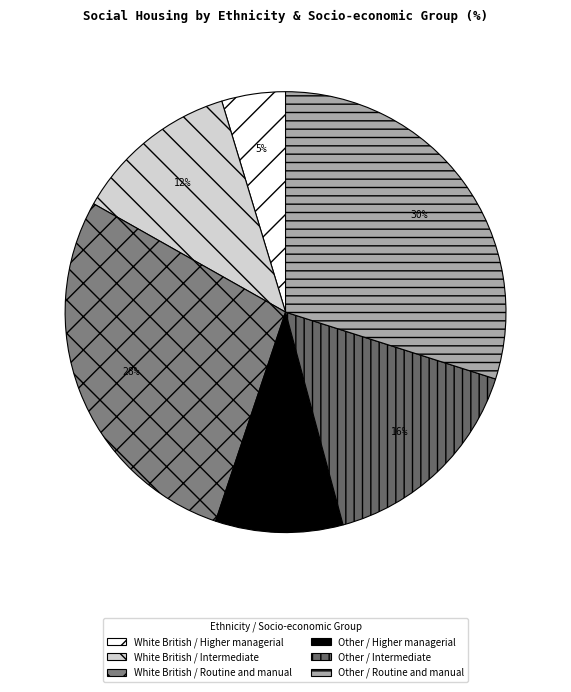

Do Other / Routine and manual and Other / Intermediate together represent more than half of the pie?

No